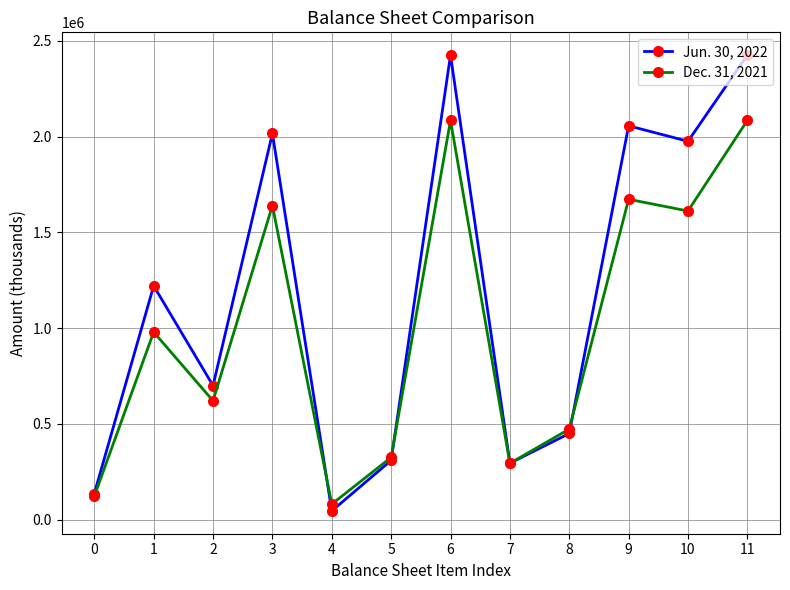

Rank the series by their maximum value, from highest to lowest.

Jun. 30, 2022, Dec. 31, 2021